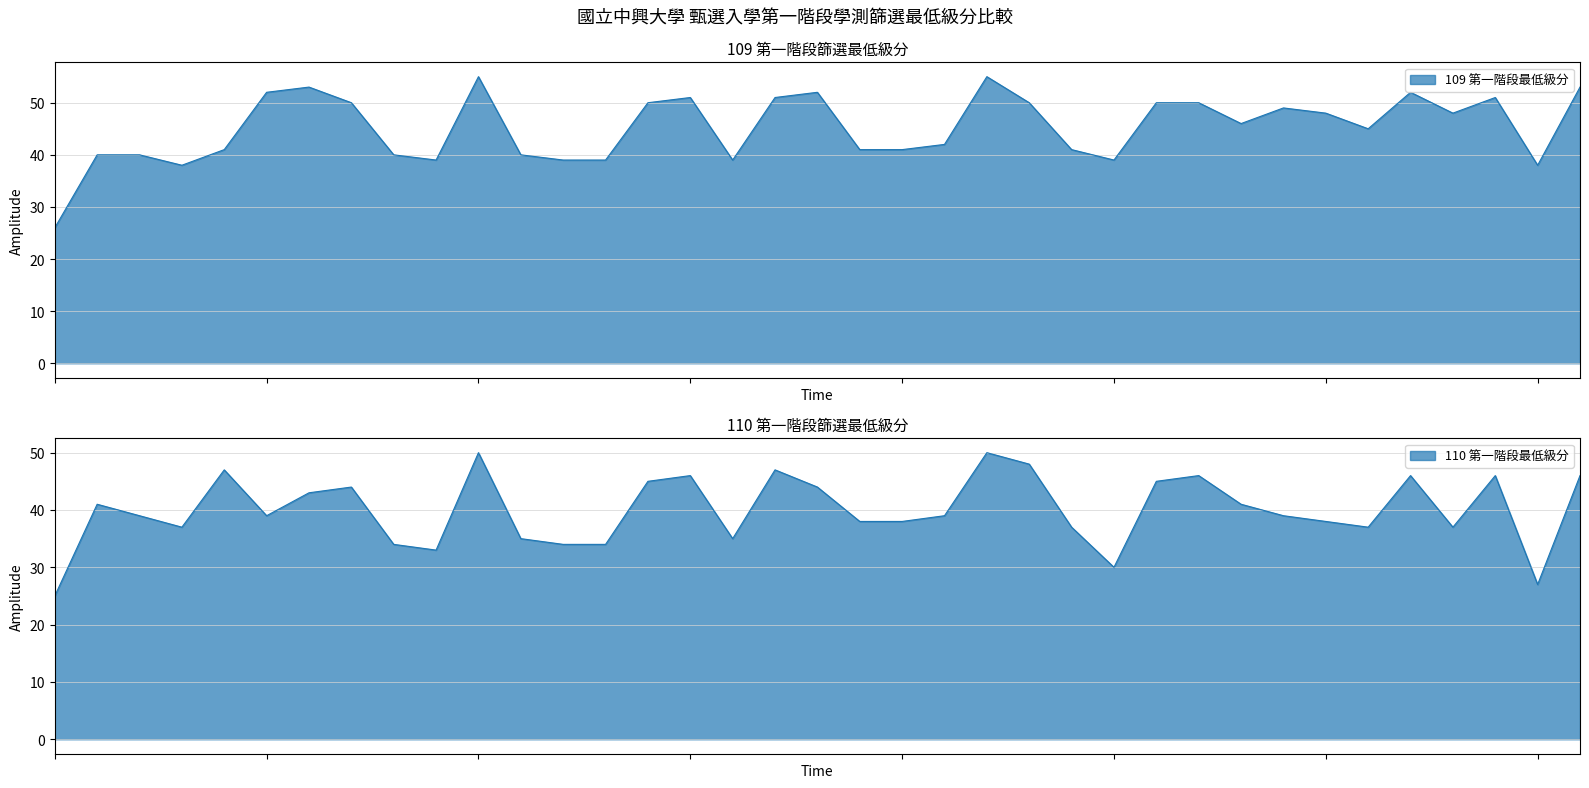

Which category has the highest value in the 110 第一階段最低級分 series?

法律學系